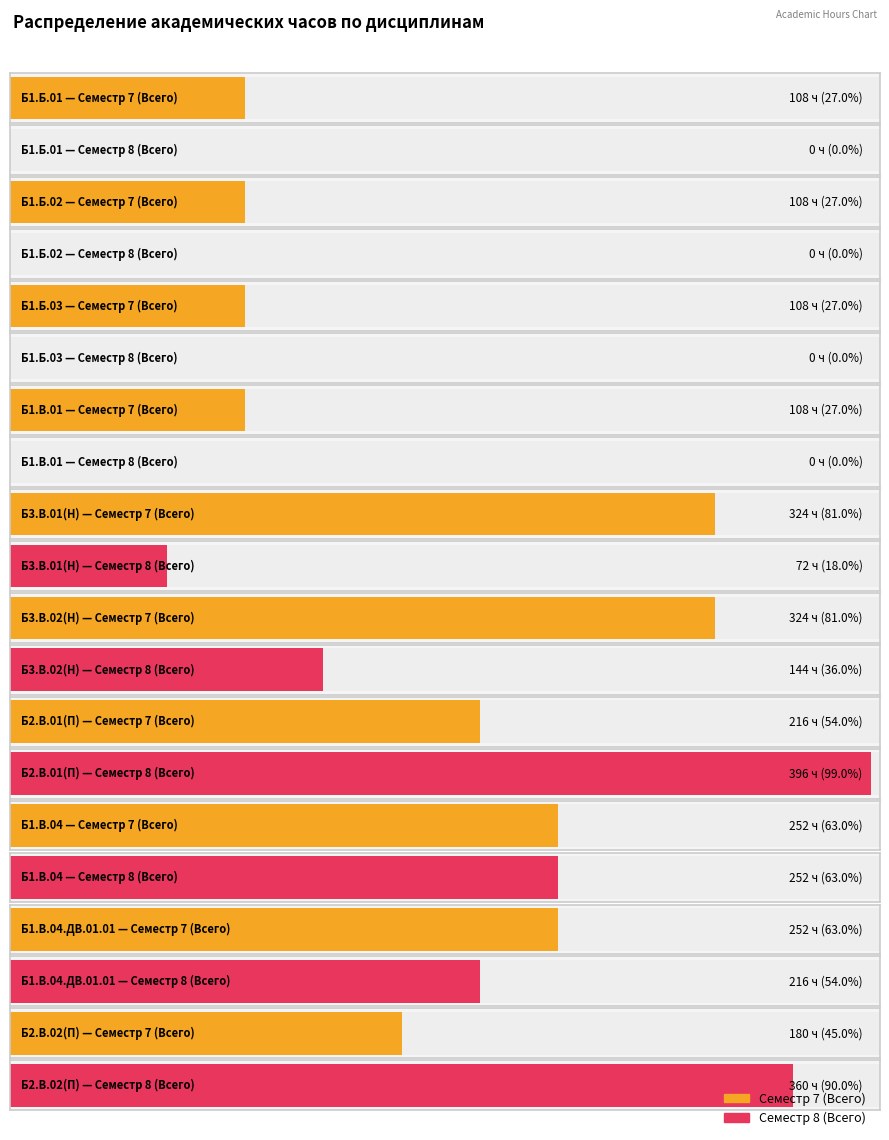

What is the sum of the Семестр 7 (Всего) values at Б1.В.01 and Б1.В.04?

360